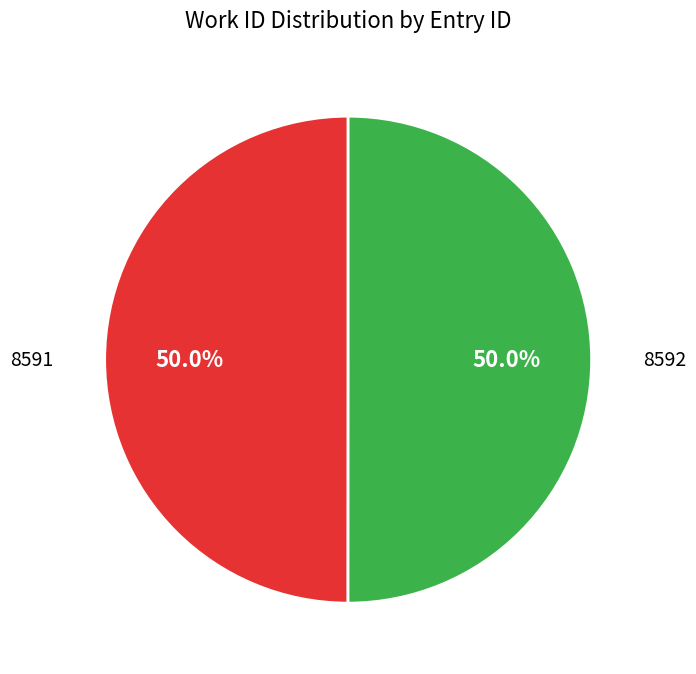

Is it true that 8591 is 63% of the pie?

False